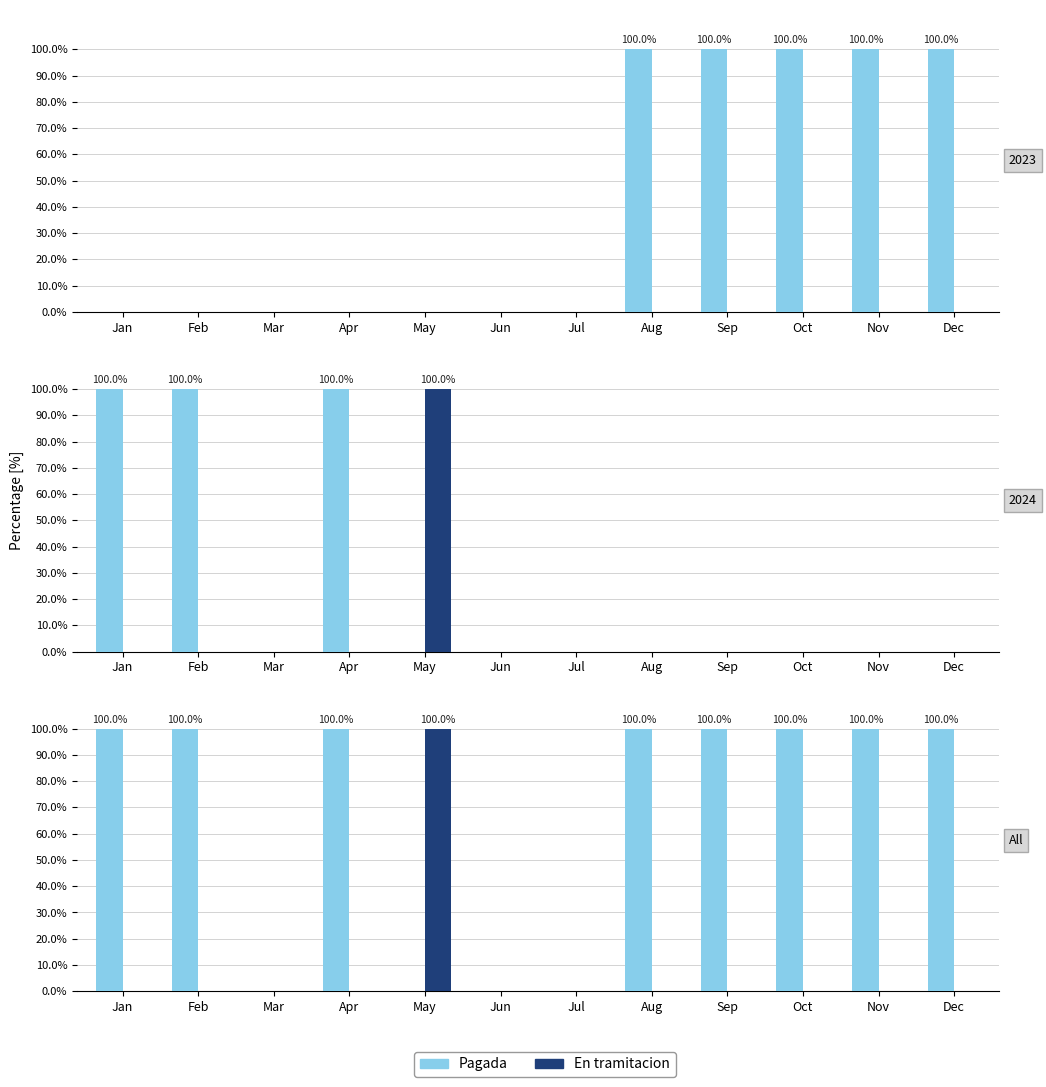

At which category is the sum across all series the highest?

Jan